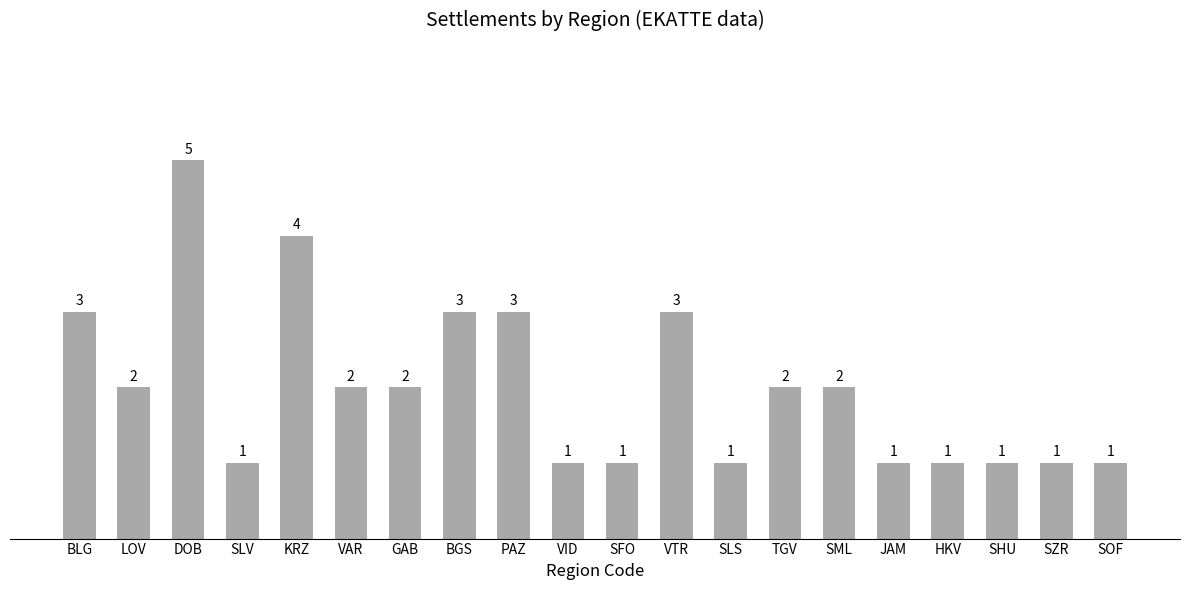

What is the average value?

2